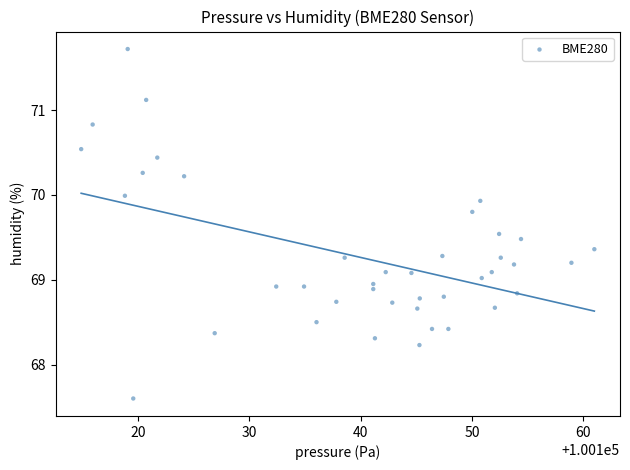

What is the range of X values (max minus min)?

46.1